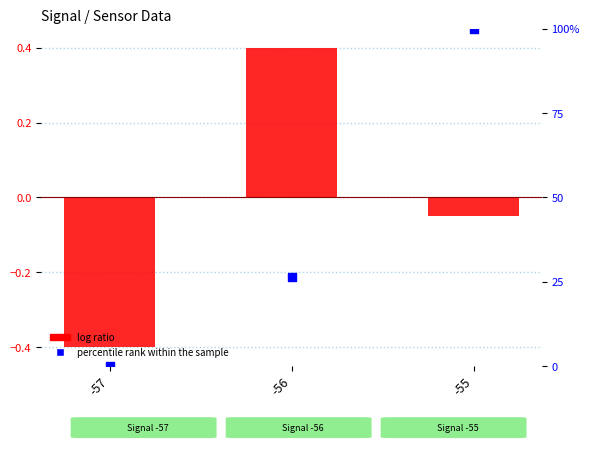

Which series contains the highest Y value?

percentile rank within the sample